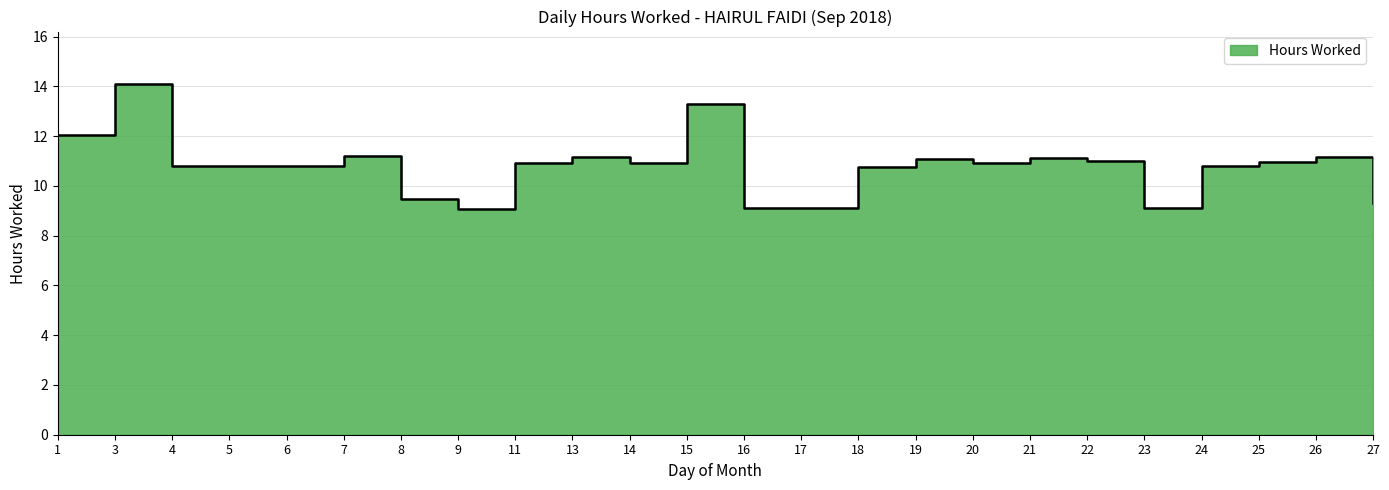

What is the difference between the values at 19 and 6?

0.3